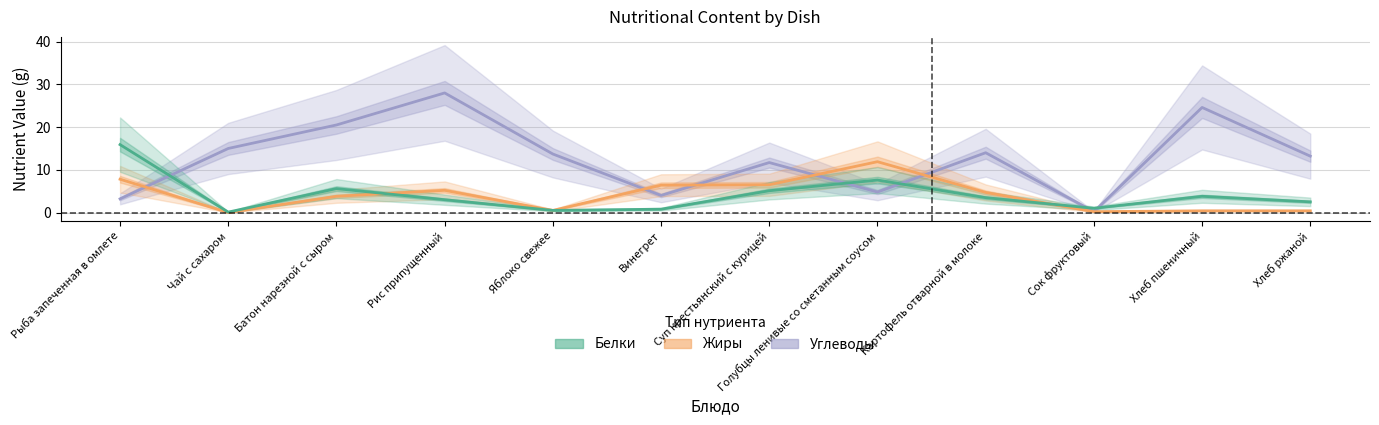

What is the spread (max minus min) of values at Чай с сахаром?

15.0